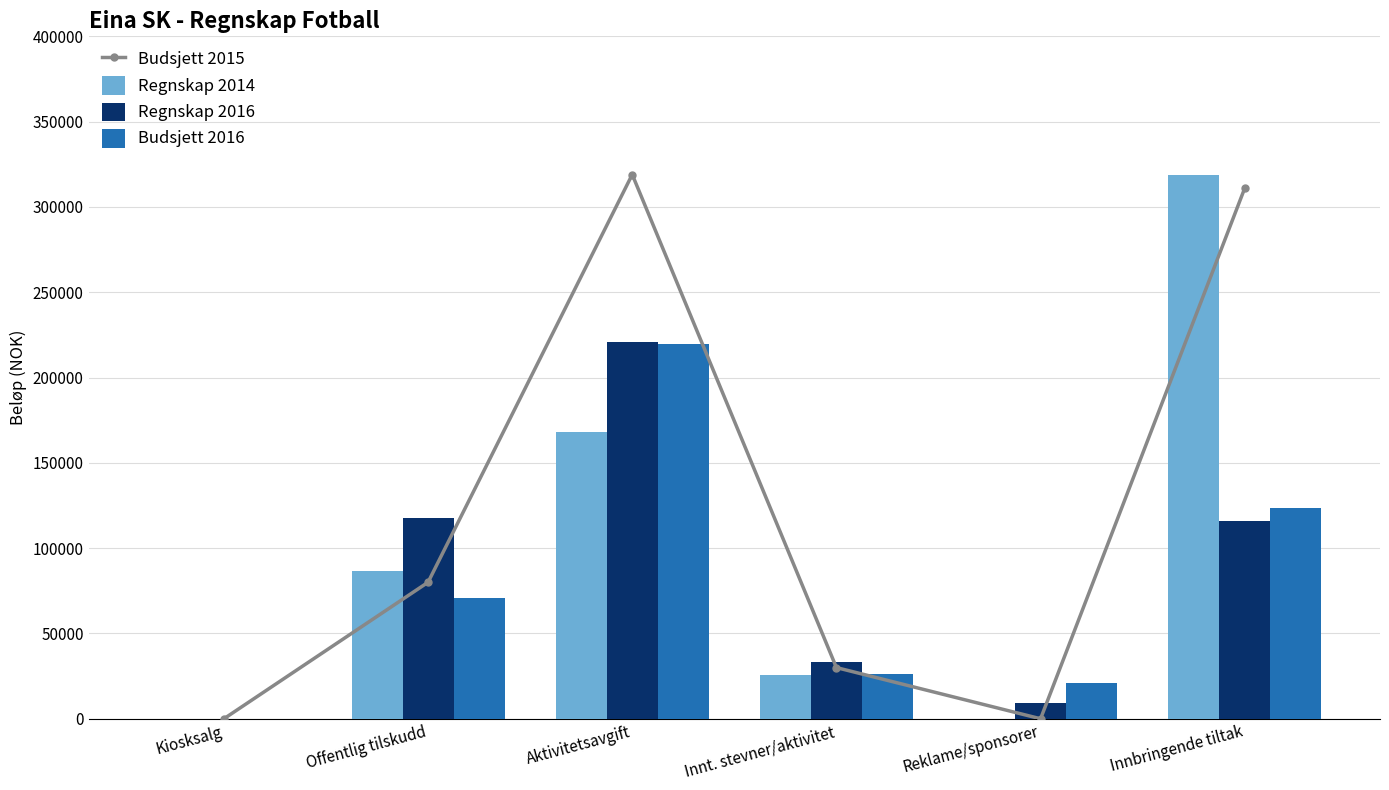

What are all the series names shown in the legend?

Budsjett 2015, Regnskap 2014, Regnskap 2016, Budsjett 2016